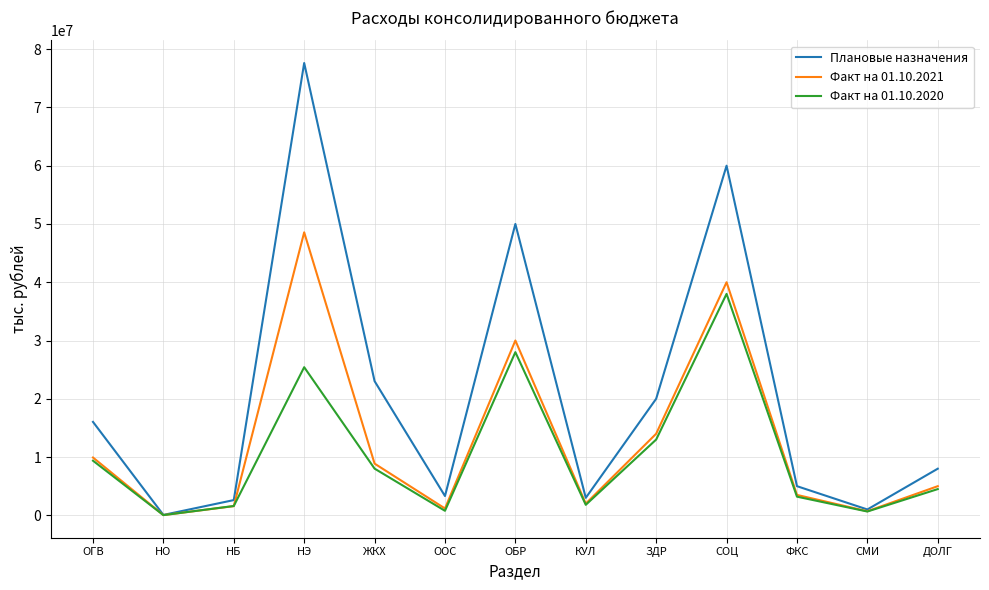

At which category is the sum across all series the highest?

НЭ